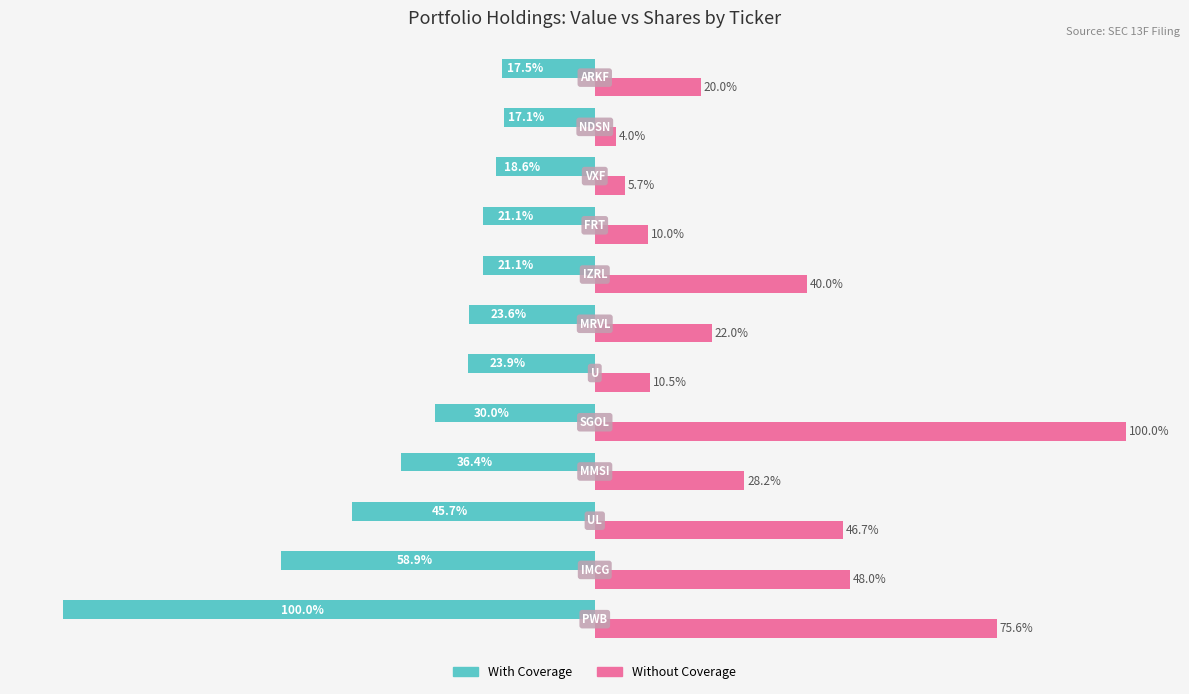

Which series has the largest total across all categories?

Without Coverage